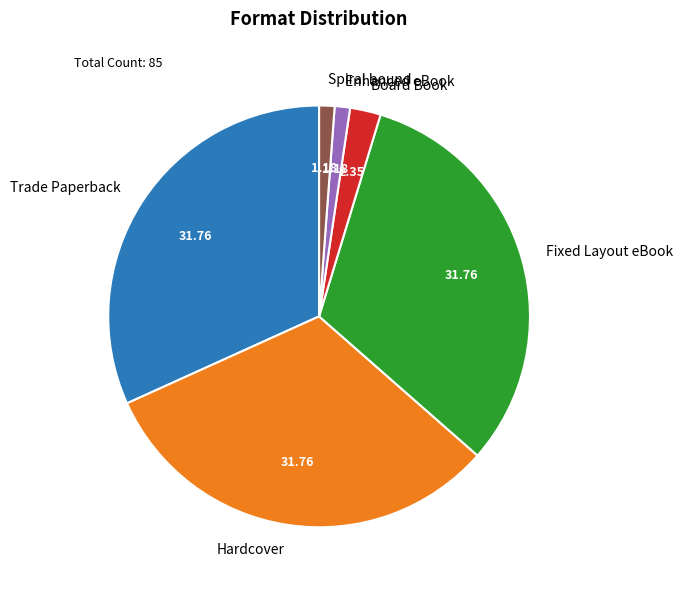

Which has a higher value, Trade Paperback or Board Book?

Trade Paperback